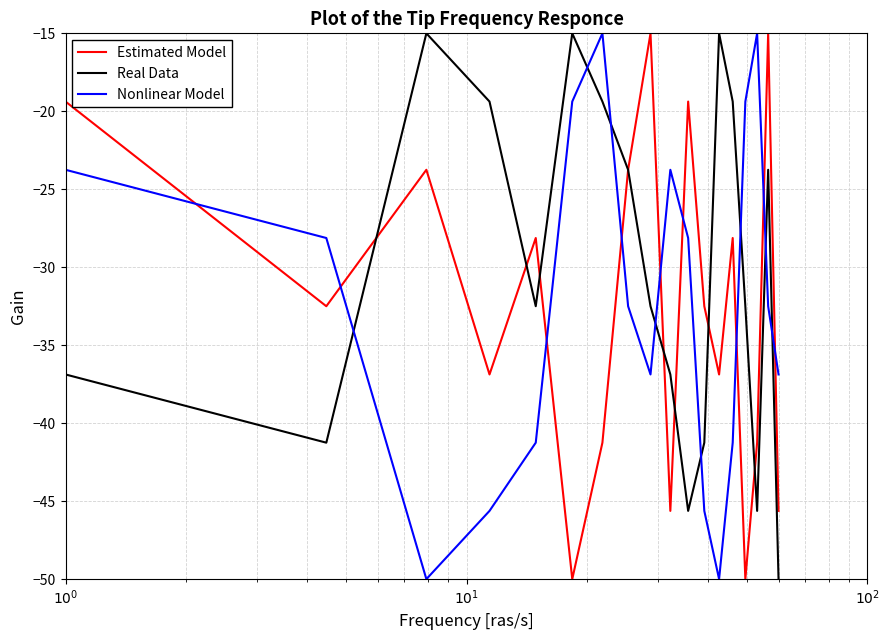

Which series has the largest total across all categories?

Real Data